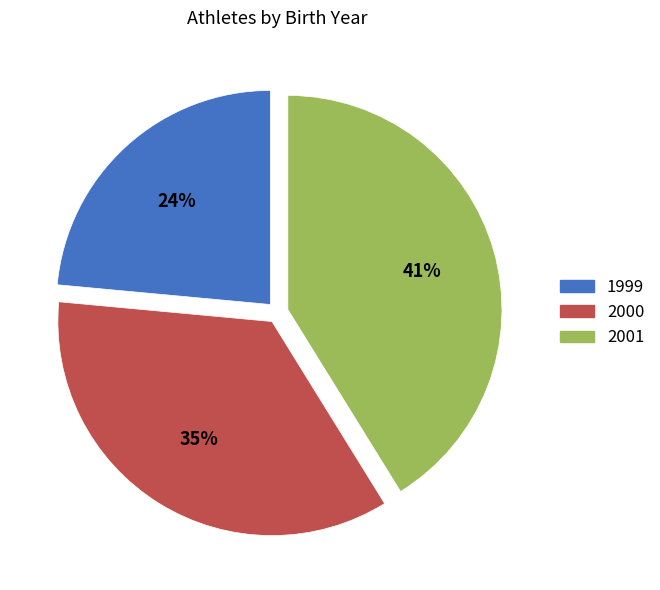

What percentage is the 2000 slice, to the nearest percent?

35%